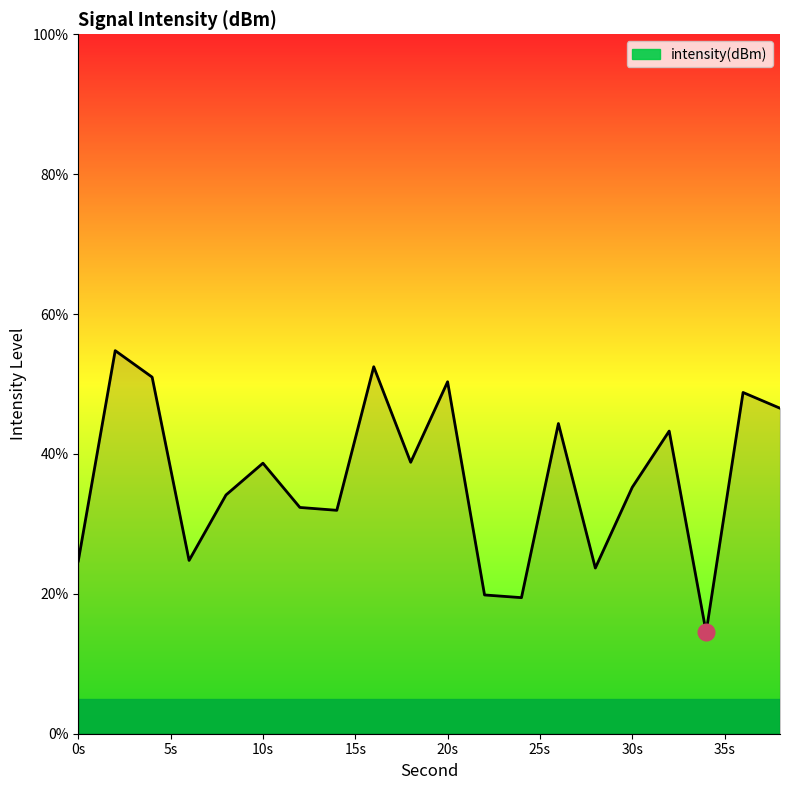

What is the smallest value displayed?

14.5